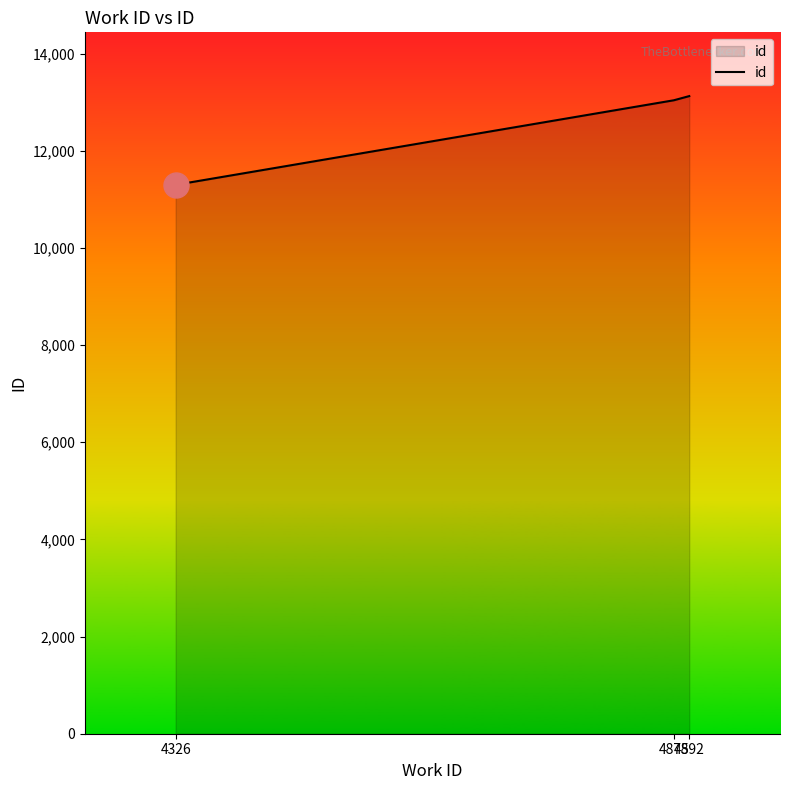

Reading right to left, what are all the values shown in this chart?

4892=13127	4875=13041	4326=11300